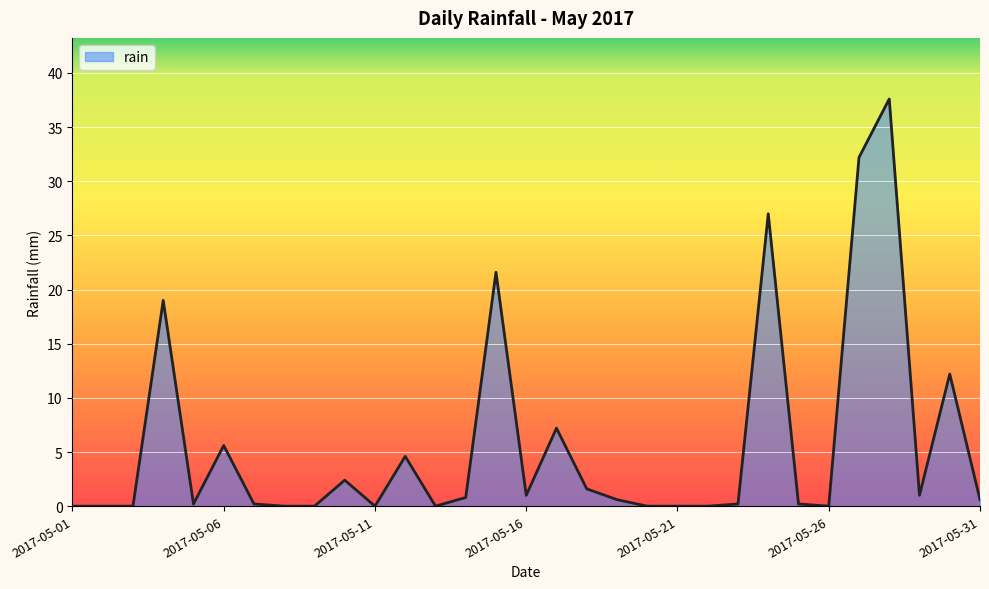

What is the maximum value shown in the chart?

37.6